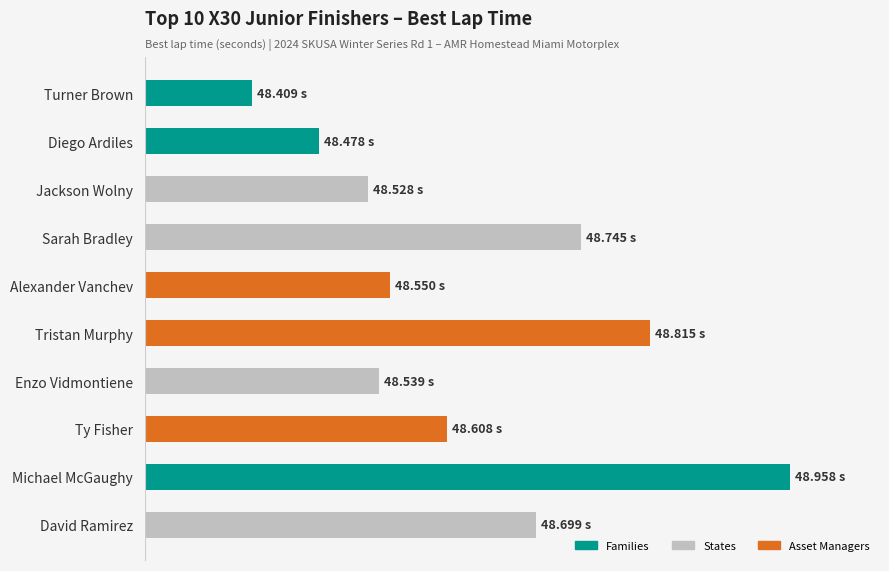

Where is the data nearest to the value 48?

Turner Brown